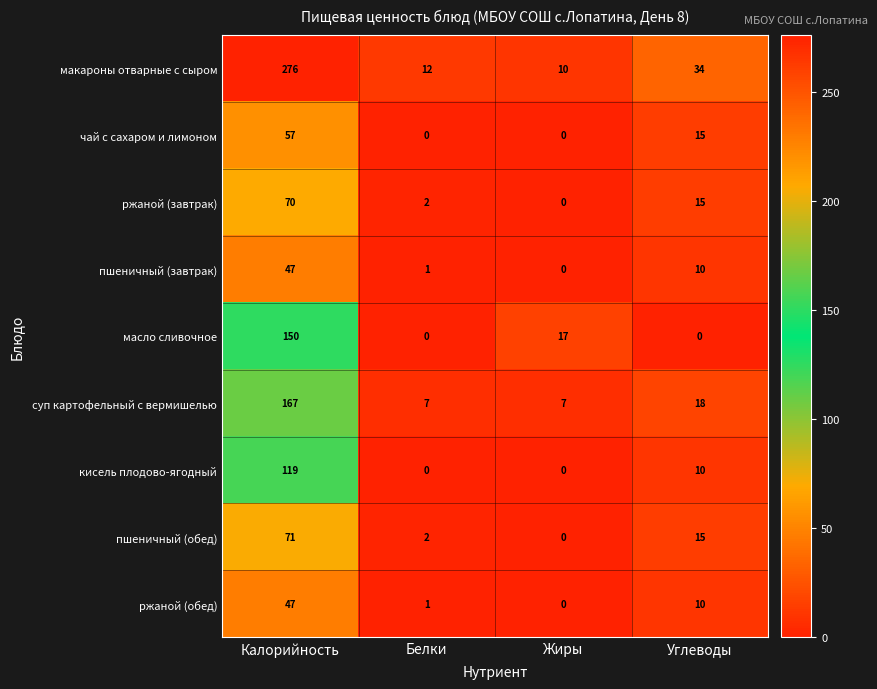

What is the difference between the second highest and minimum values in the кисель плодово-ягодный series?

10